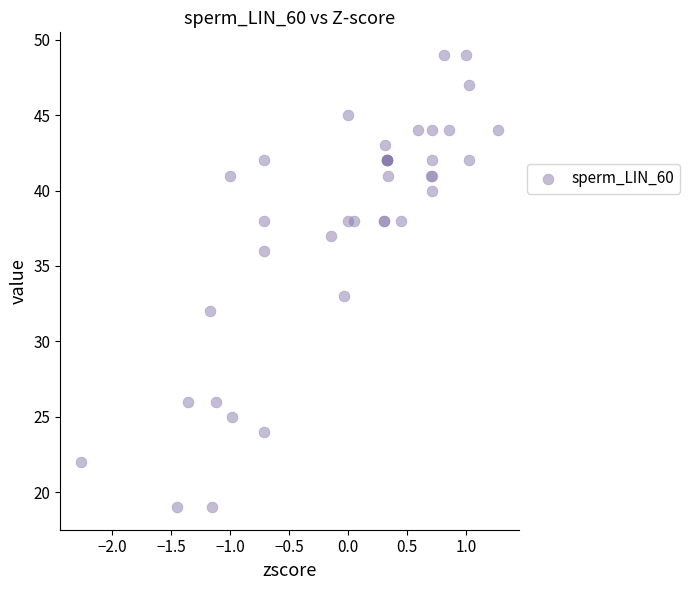

What Y value in the scatter plot is closest to 34?

33